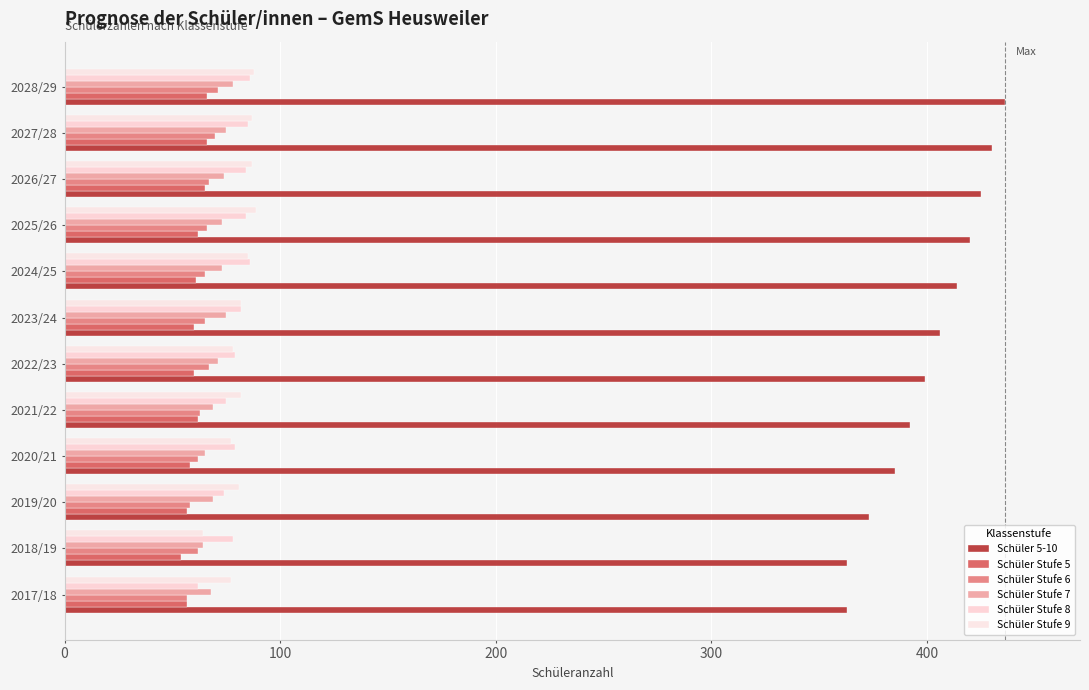

Which series has the widest spread of values?

Schüler 5-10